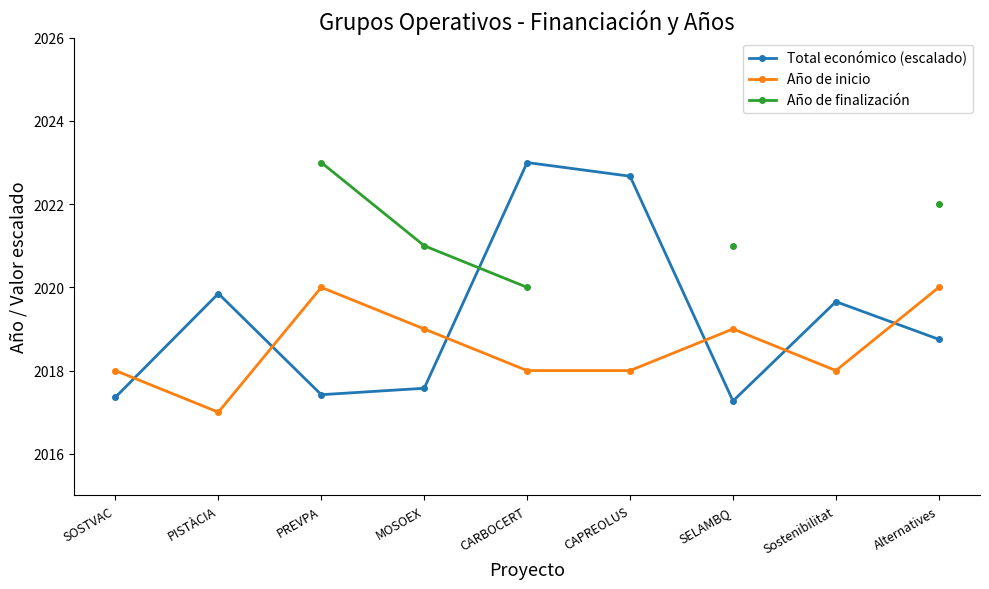

How many lines are shown in the chart?

3